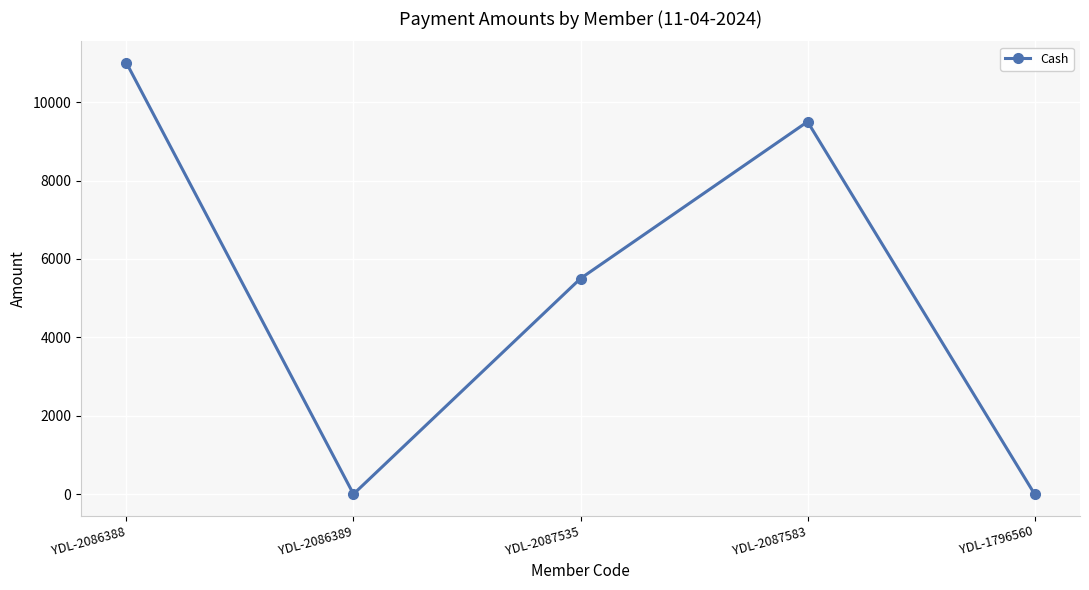

Does the chart display data point markers on the line(s)?

Yes